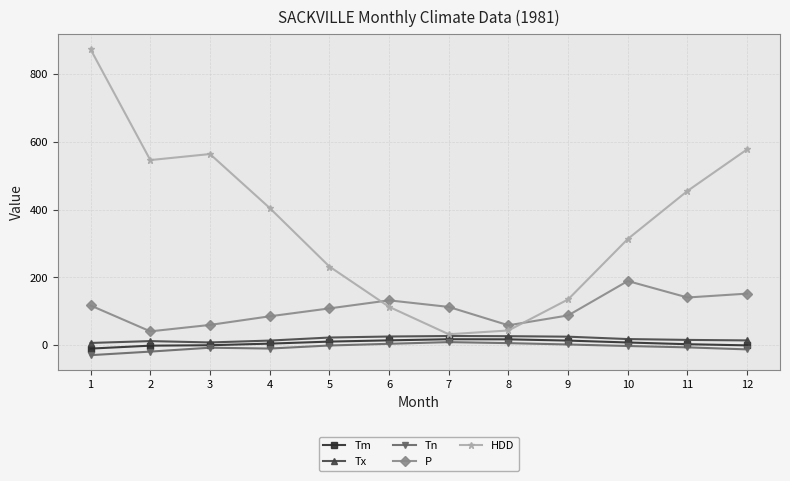

The value of P at 7 is 160.4. True or false?

False